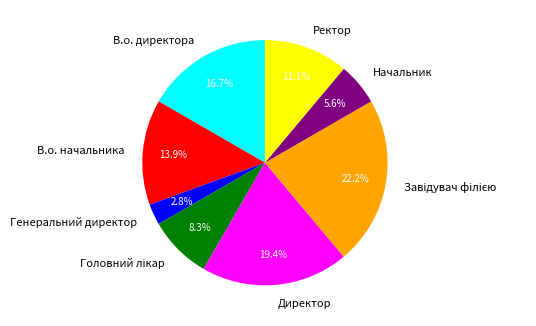

What percentage is NOT represented by Ректор?

88.9%